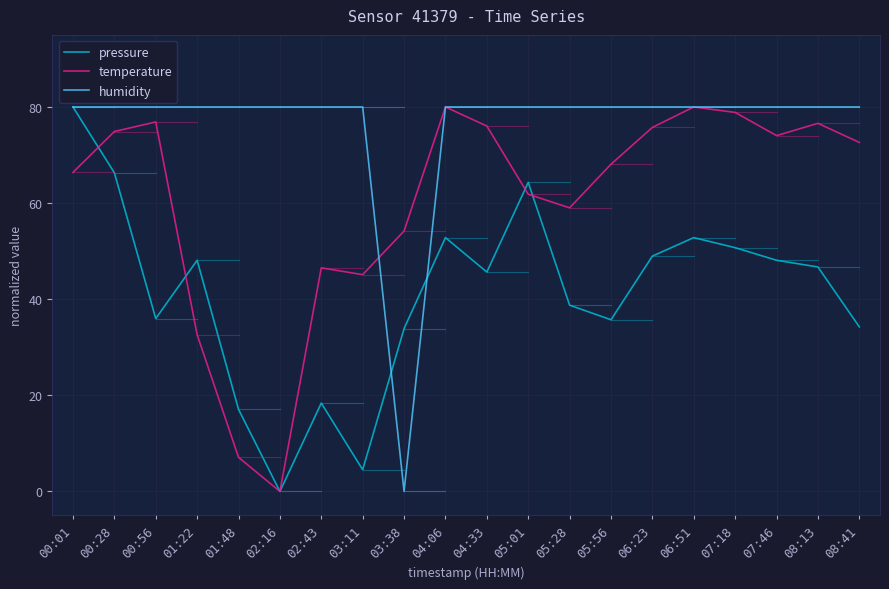

What is the average value of the temperature series?

60.3